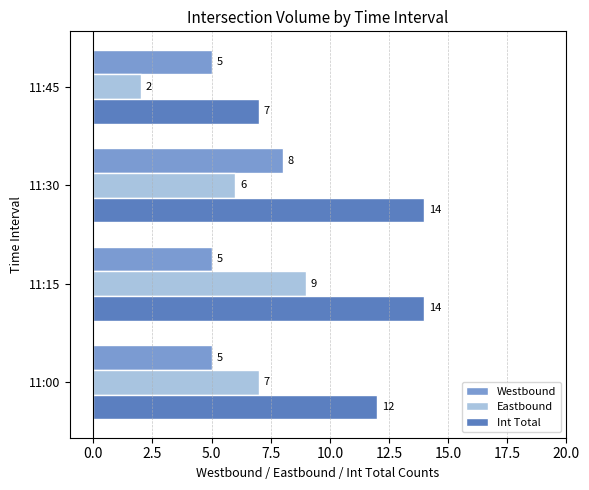

The value of Westbound at 11:45 is 5. True or false?

True